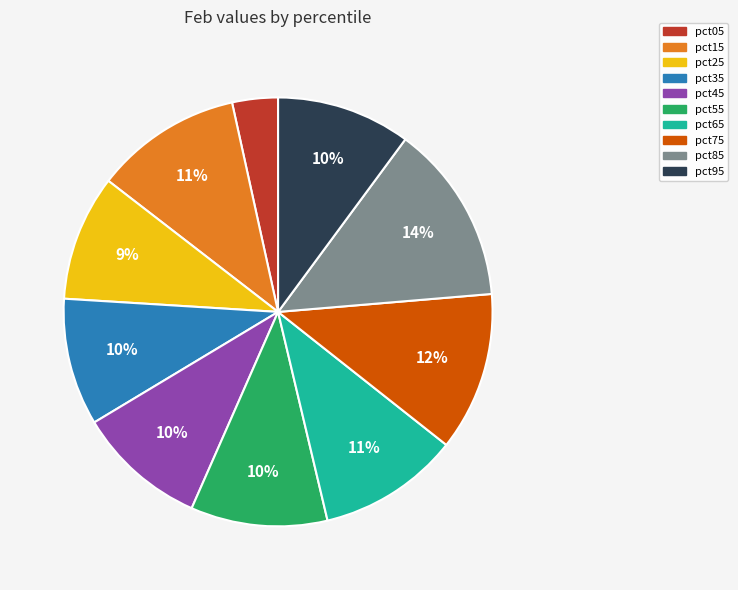

Is it true that pct85 is 14% of the pie?

True